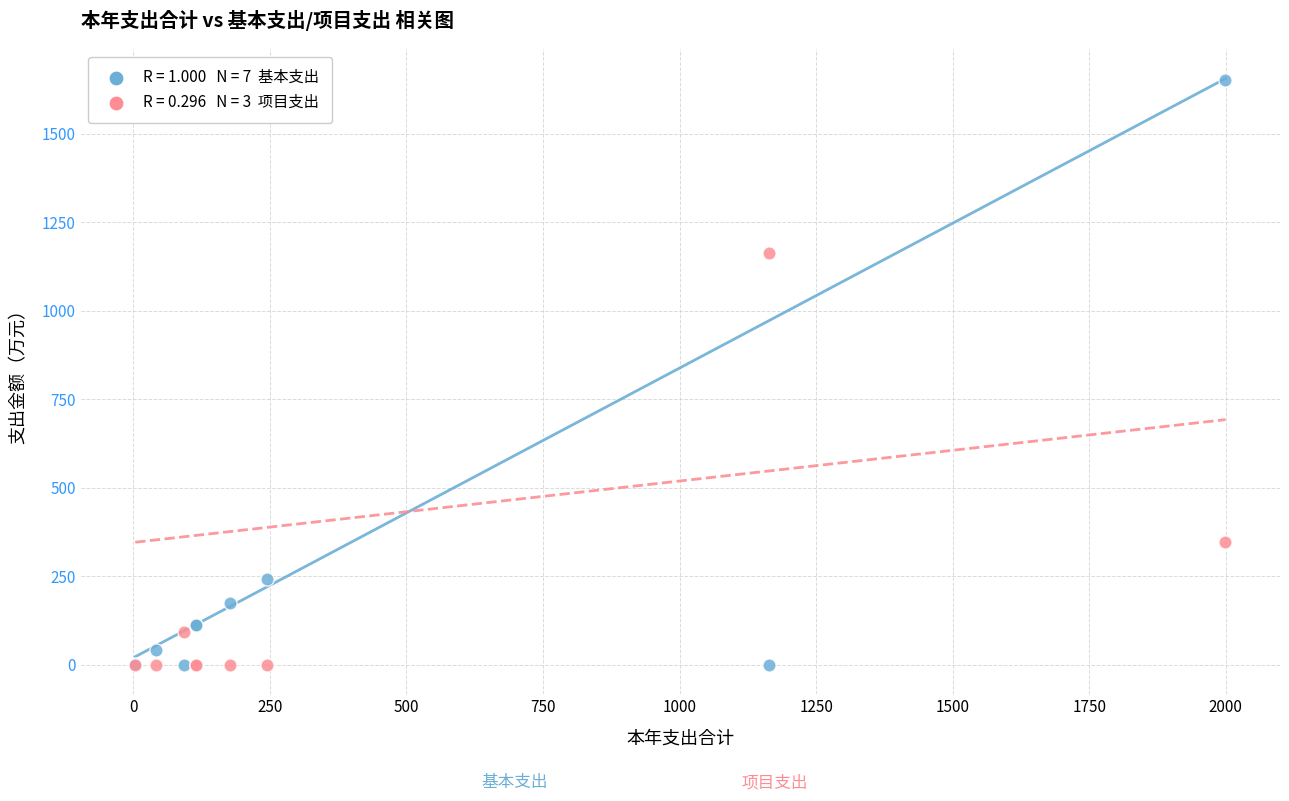

Across all series, what Y value is closest to 826?

1163.6